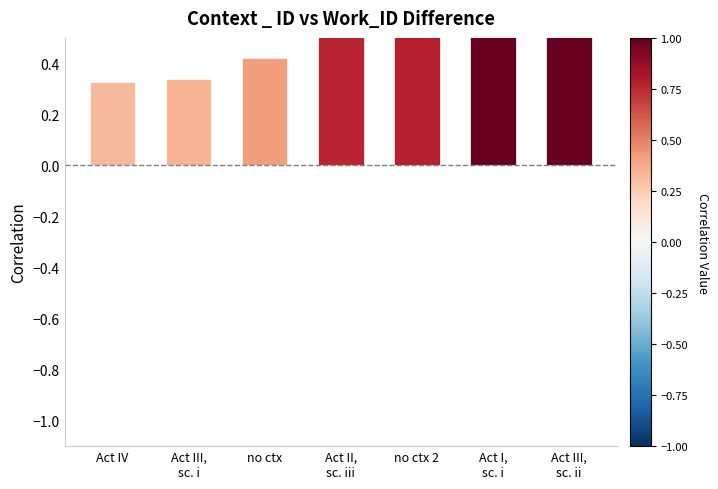

What is the sum of all values?

4.6